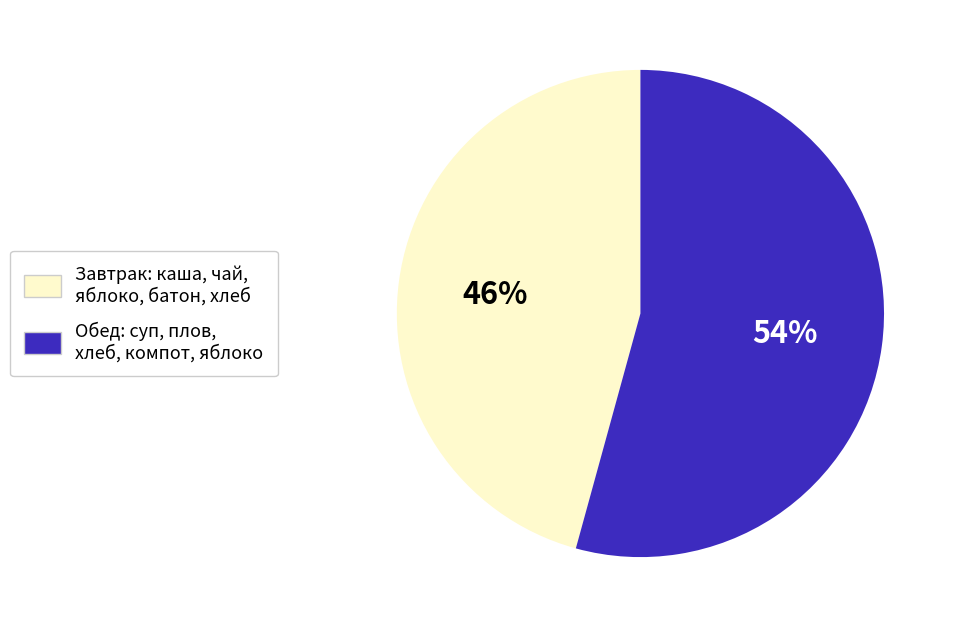

To the nearest percent, what is the average slice percentage?

50%